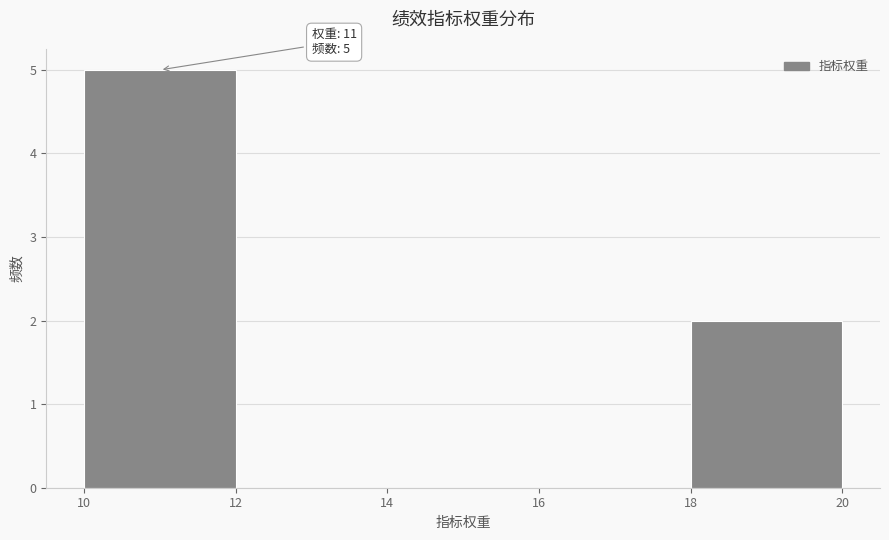

Which range on the x-axis has the tallest bar?

10 to 12